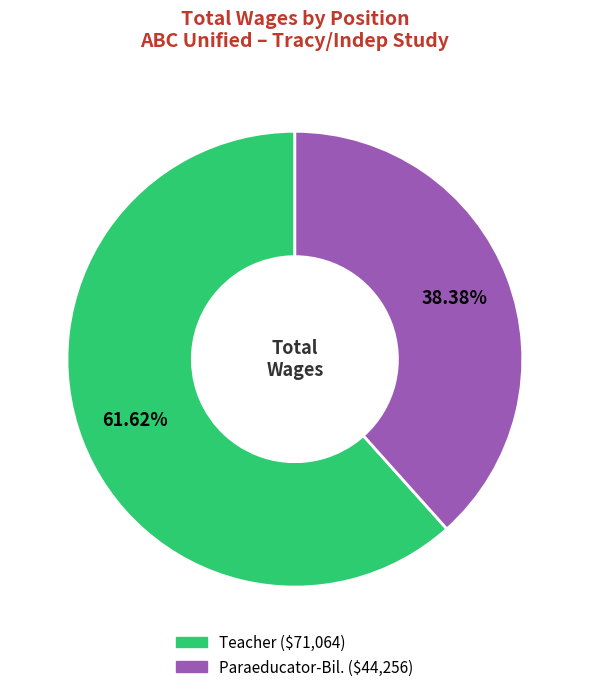

What is the largest slice in the pie chart?

Teacher